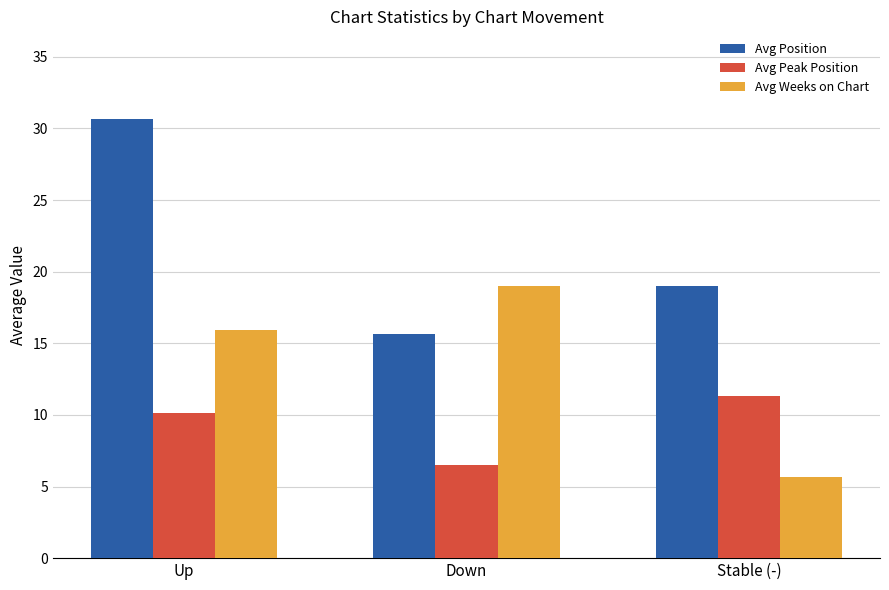

What is the approximate value of Avg Weeks on Chart at Down?

19.0